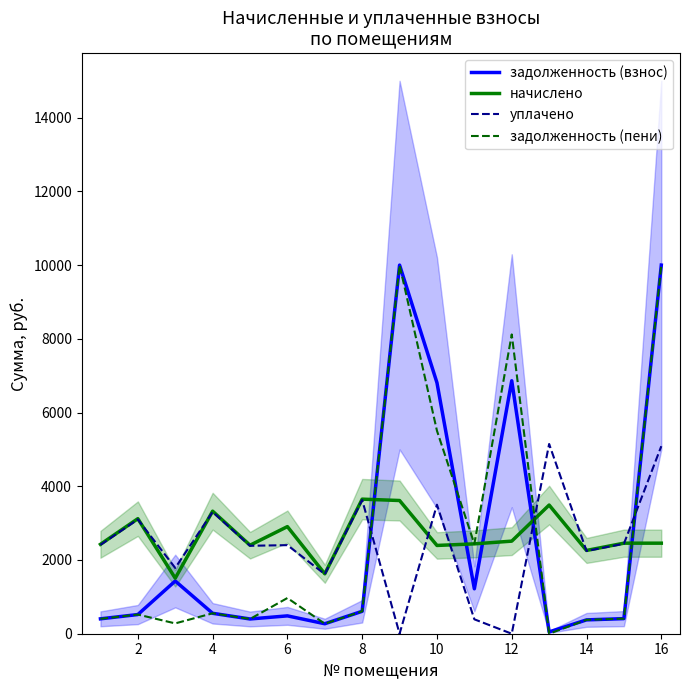

The value of уплачено at 6 is 1394.9. True or false?

False